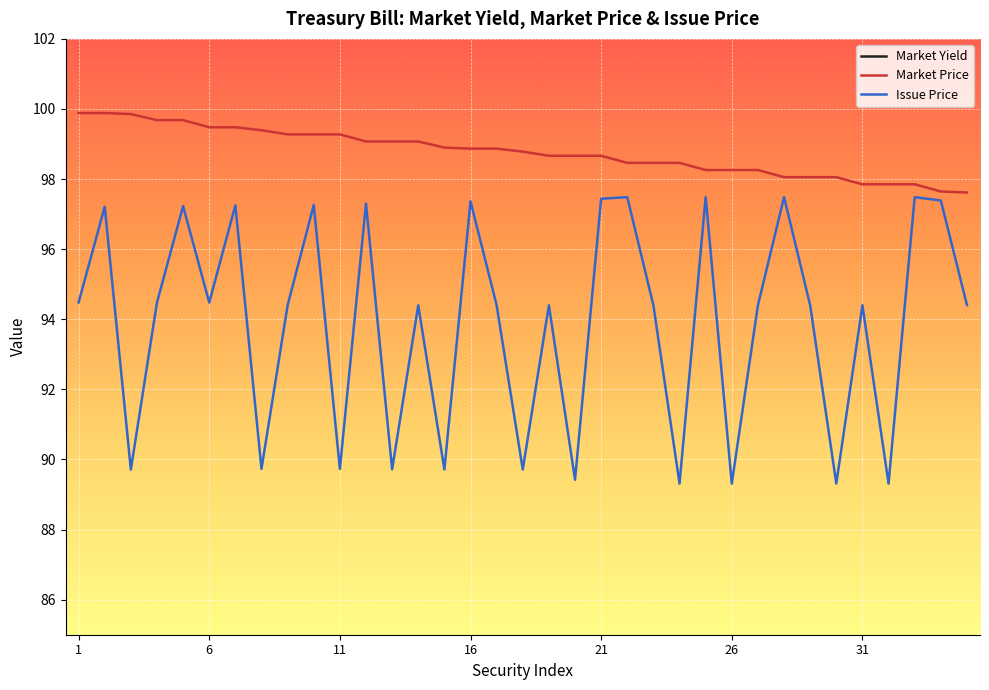

True or false: Issue Price has a value of 47.5 at 26.

False